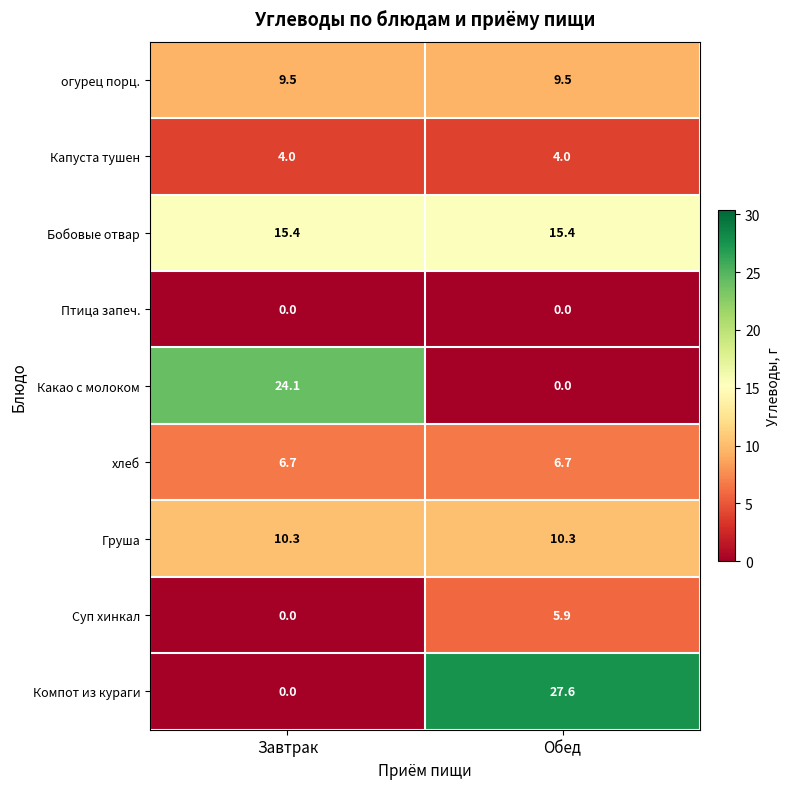

At which label does Компот из кураги first exceed 27?

Обед